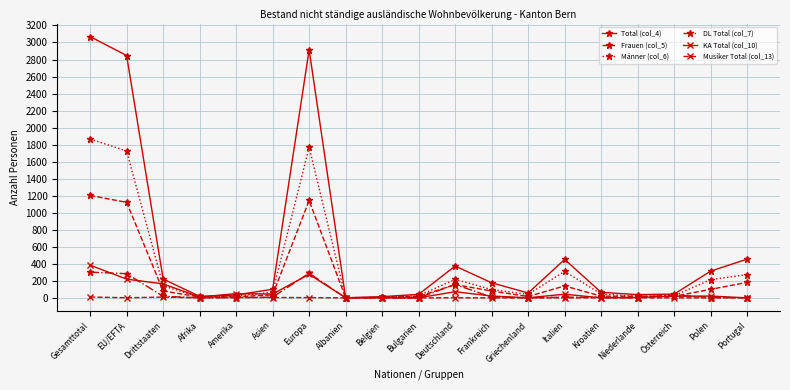

What is the sum of all DL Total (col_7) values?

1129